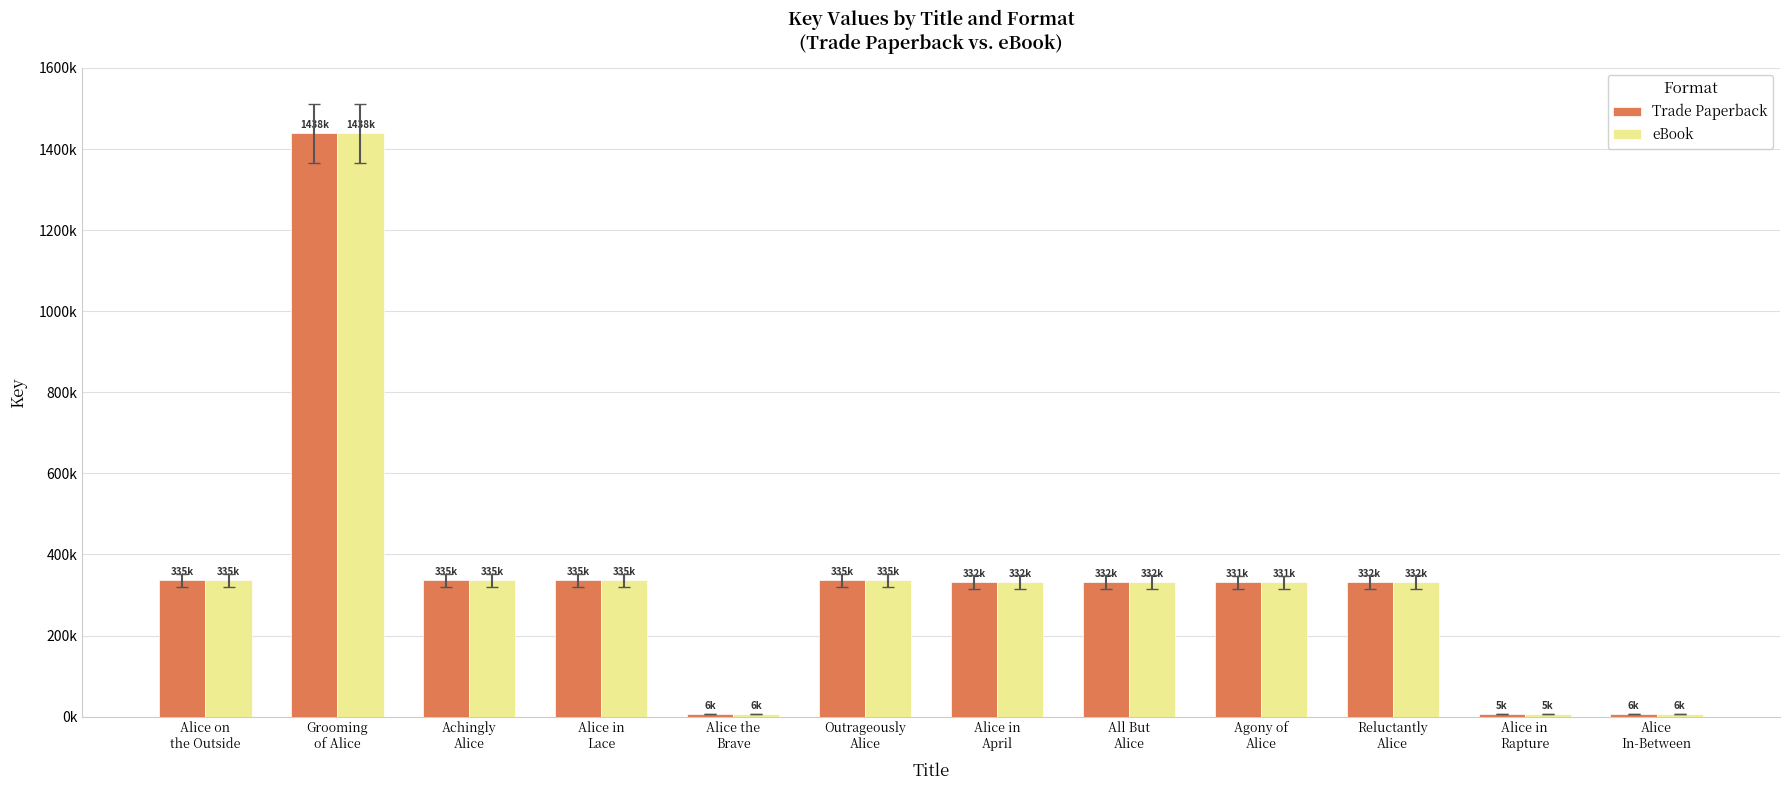

What is the total value across all series at Alice in
Lace?

671734